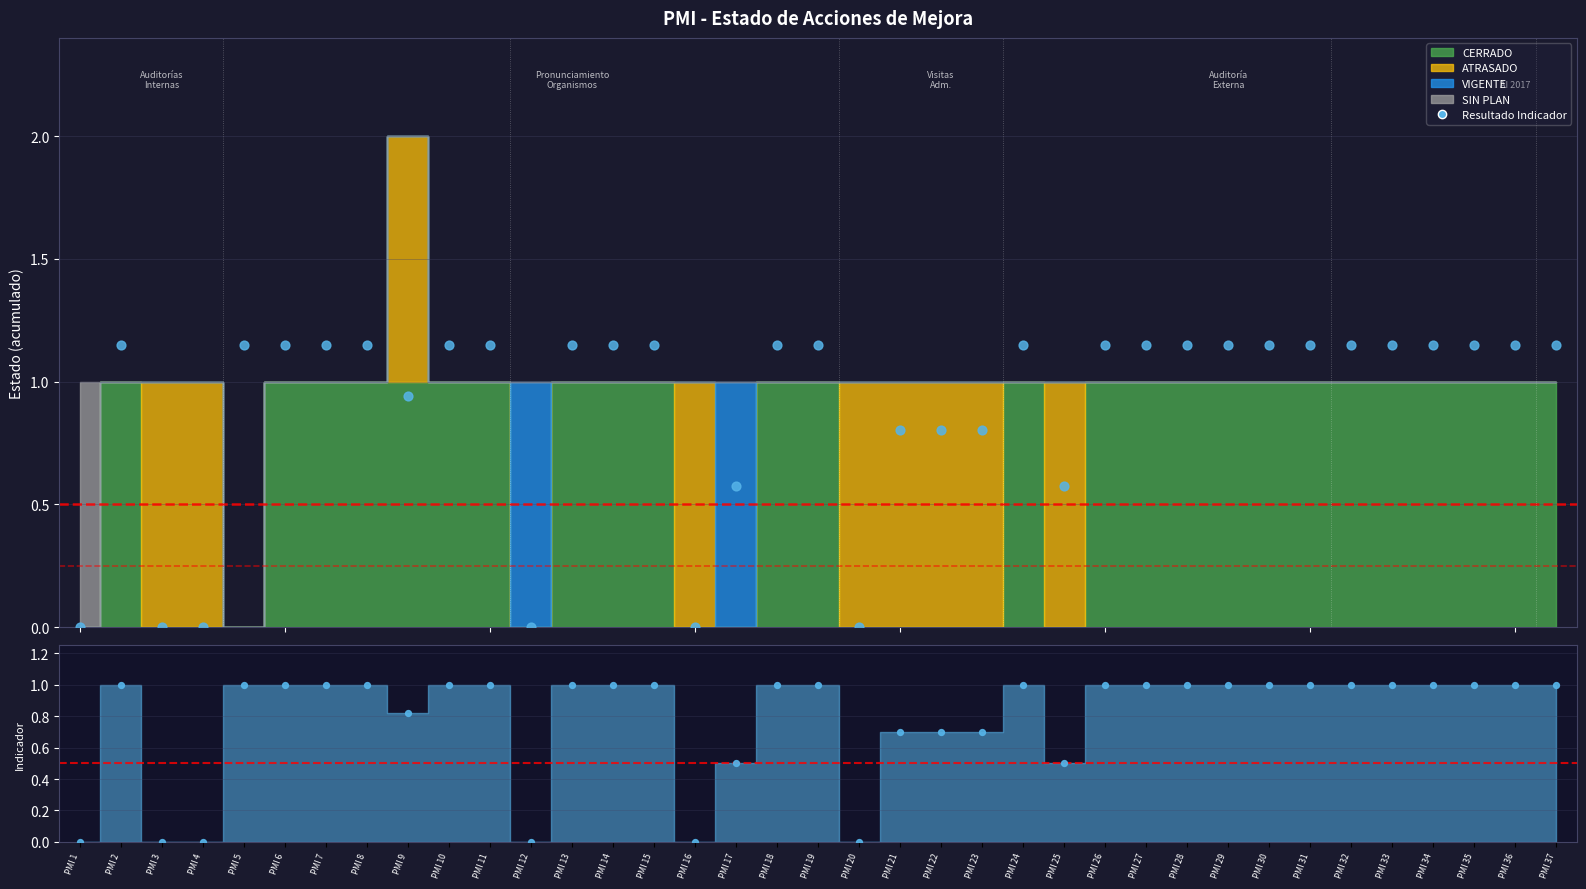

Approximately how many times larger is the value at PMI 27 compared to PMI 15?

1.0